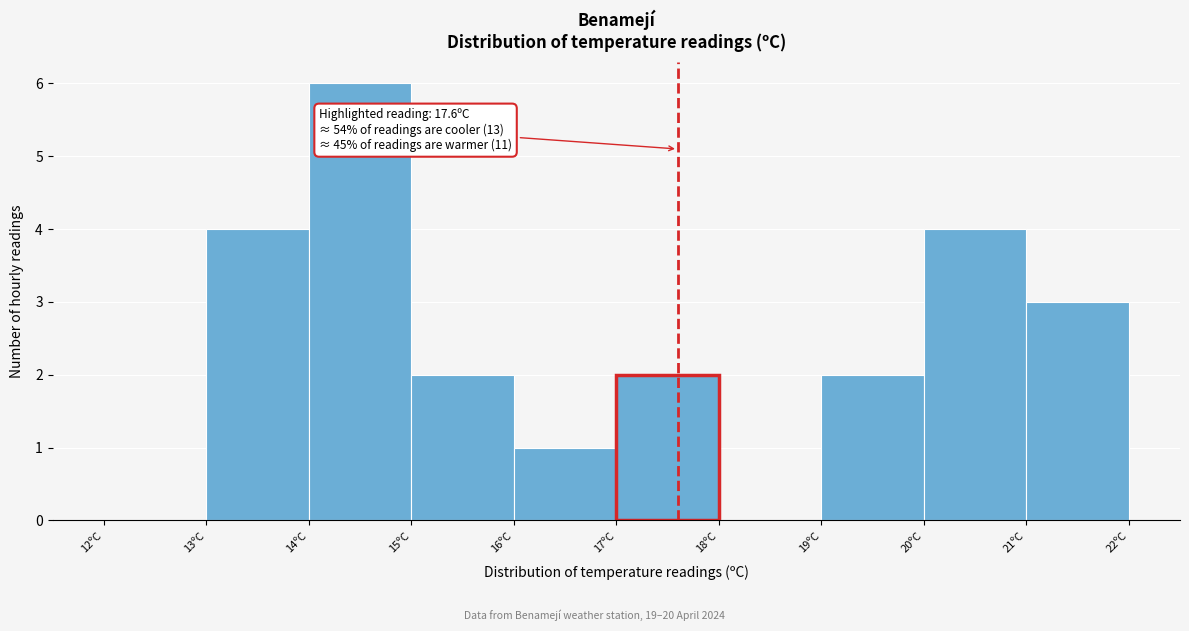

Which range on the x-axis has the tallest bar?

14 to 15